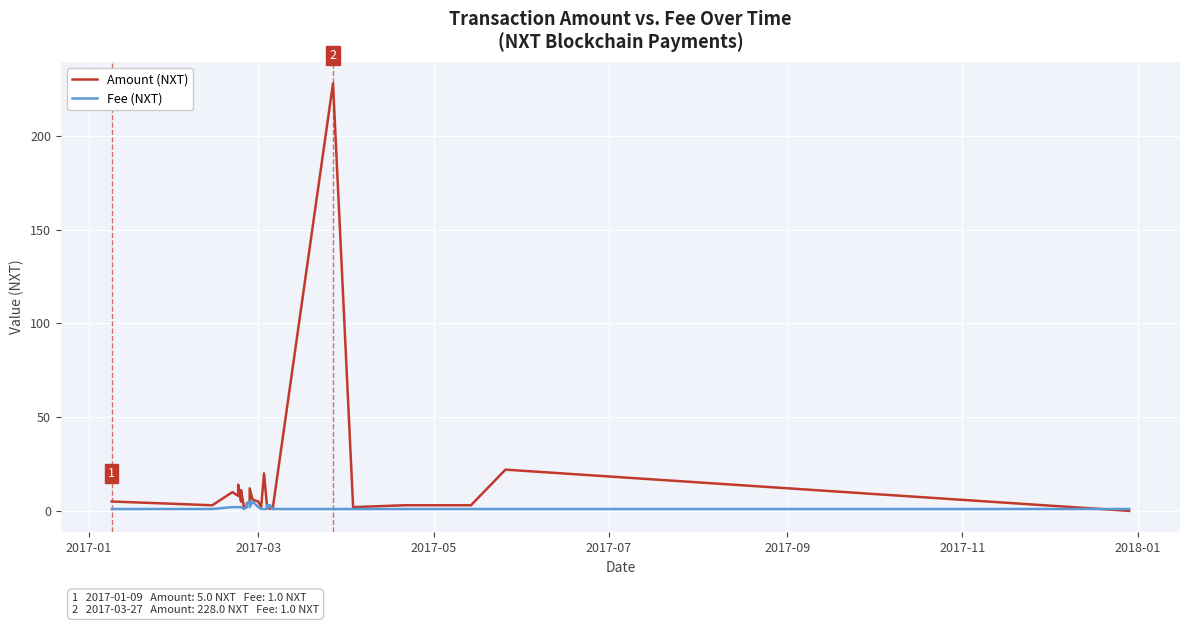

What are all the series names shown in the legend?

Amount (NXT), Fee (NXT)